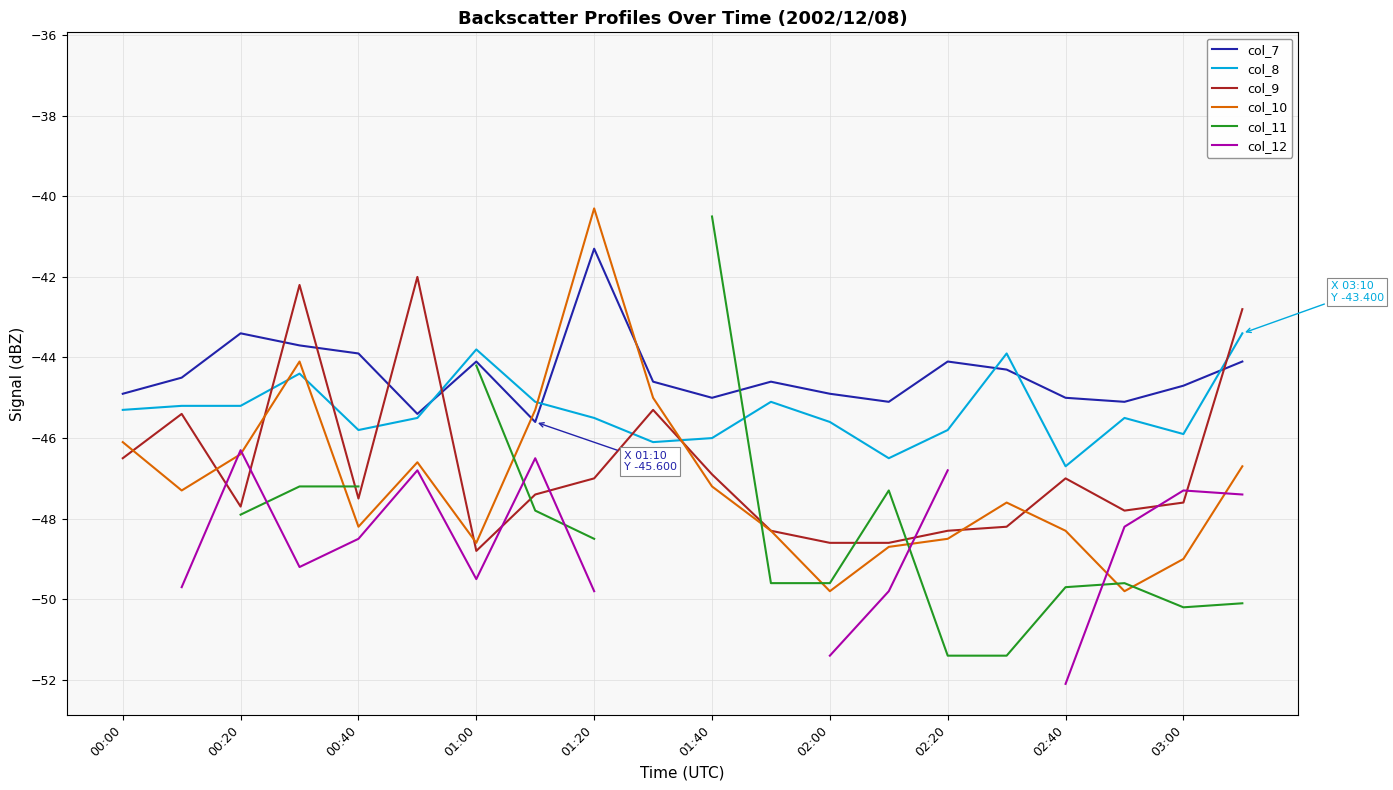

After their last crossing, which series has the higher values: col_8 or col_9?

col_9